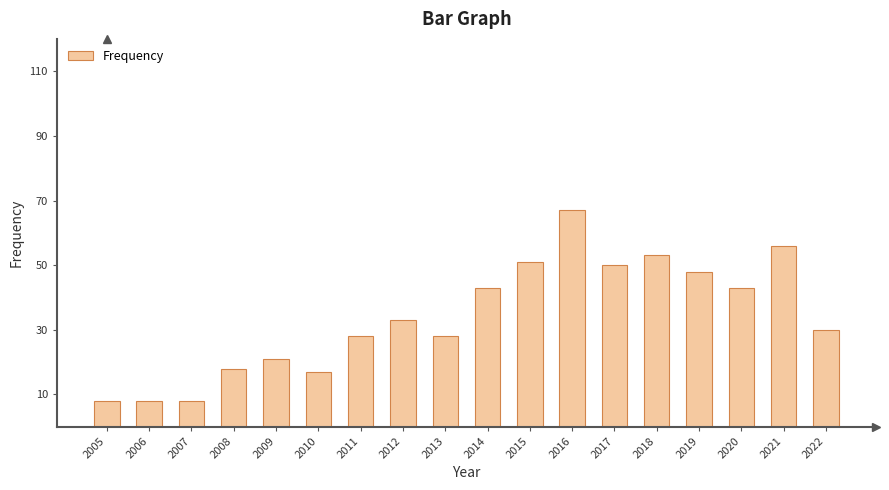

What is the maximum value shown in the chart?

67